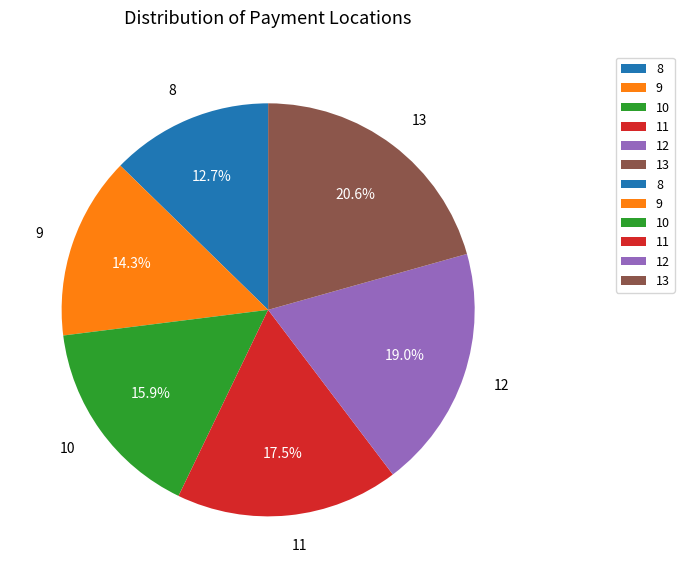

Between 9 and 10, which is larger?

10